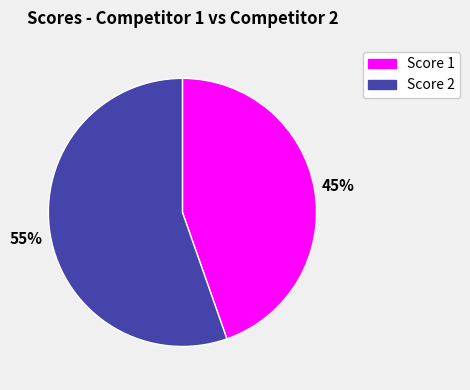

To the nearest percent, what is the average slice percentage?

50%